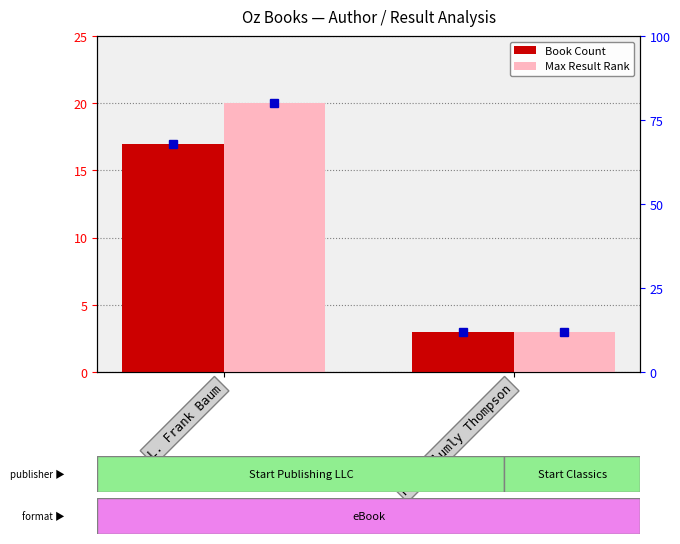

Is it true that Book Count equals 1 at Ruth Plumly Thompson?

False